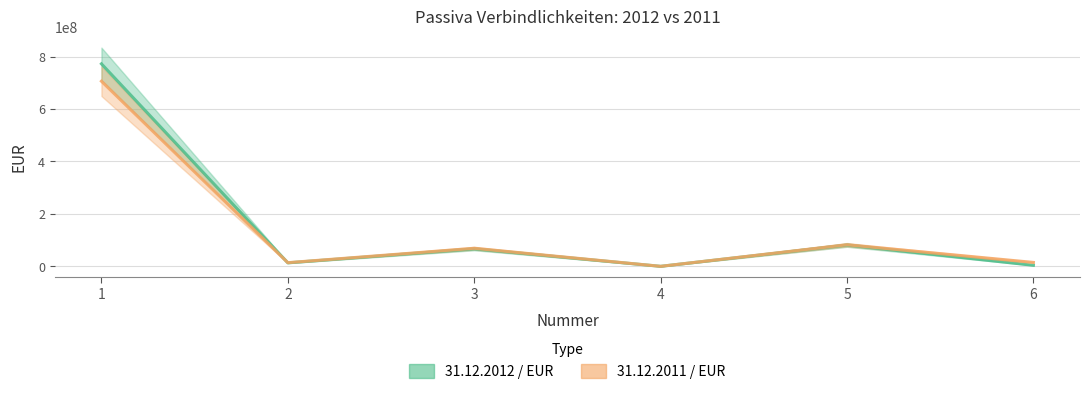

What are all the series names shown in the legend?

31.12.2012 / EUR (line), 31.12.2011 / EUR (line)